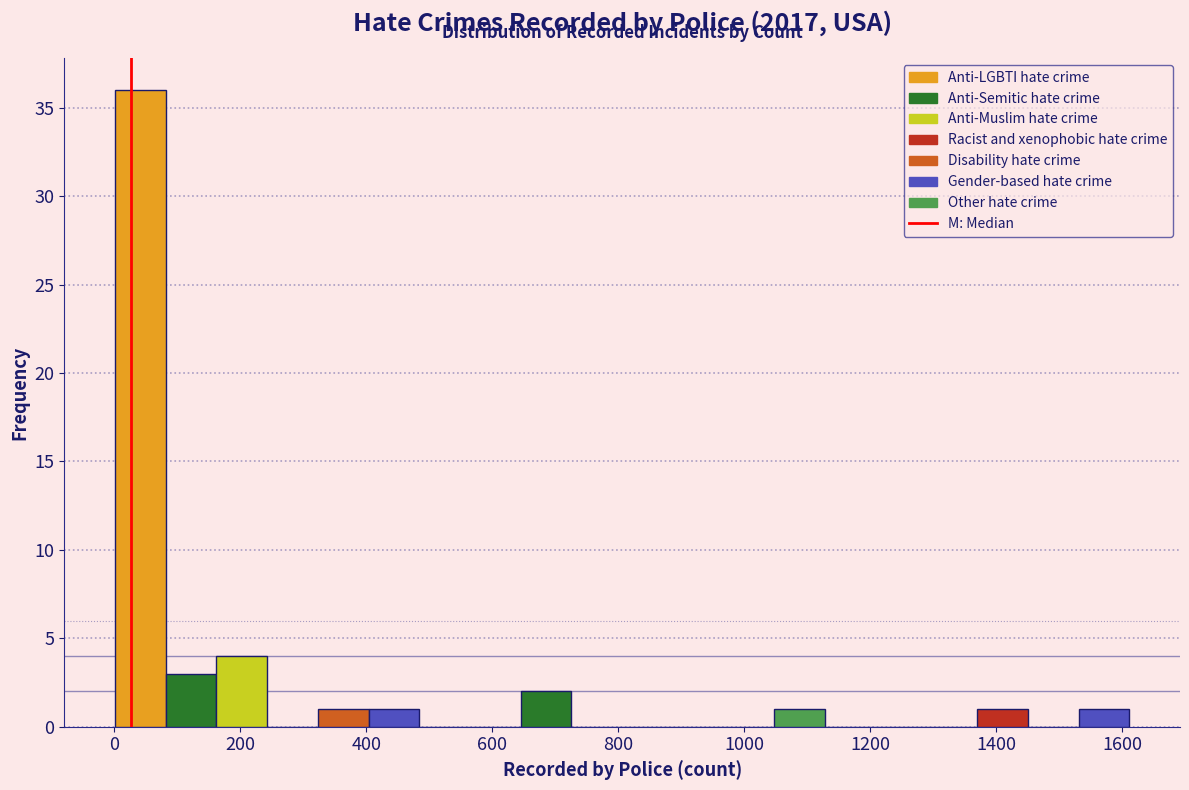

What is the height of the bar covering 160 to 240 on the x-axis? Neither the bar edges nor the heights are printed on the chart, so give them approximately, as read against the axes.

4